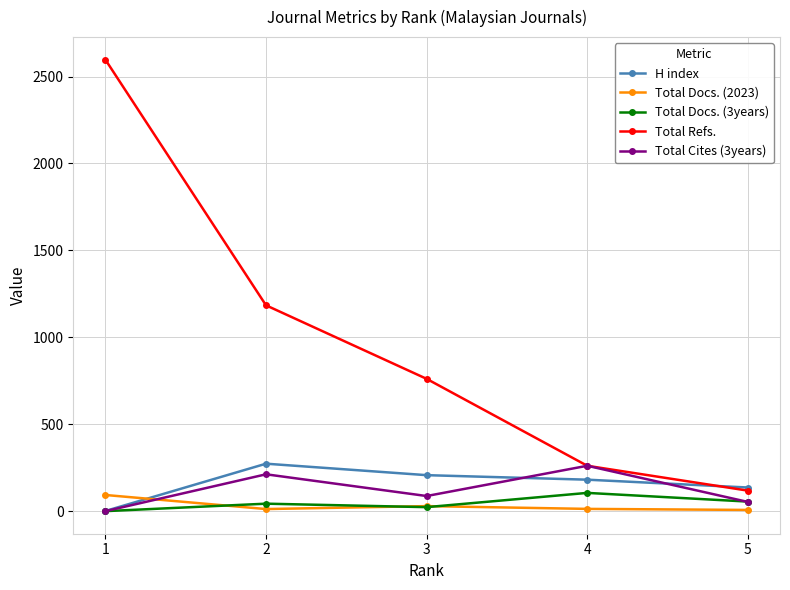

The value of Total Cites (3years) at 2 is 137. True or false?

False